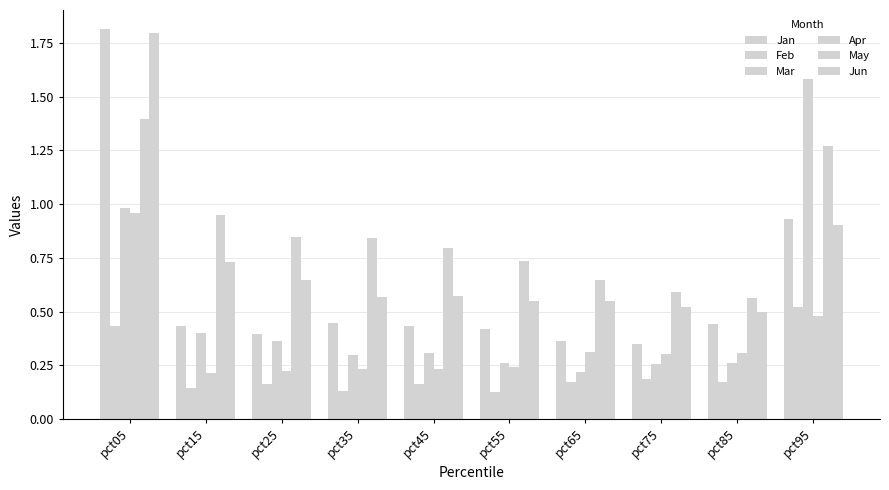

Count the number of data series in this chart.

6